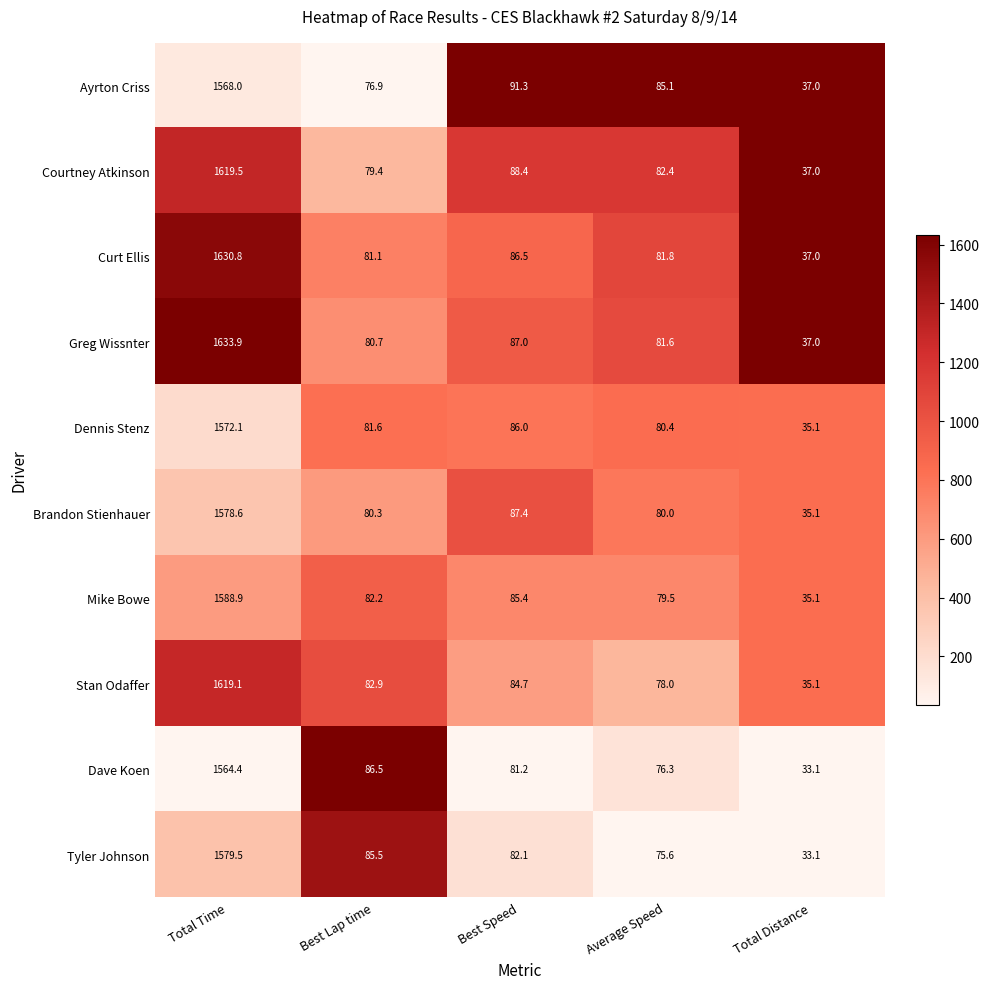

Which series has the largest total across all categories?

Greg Wissnter